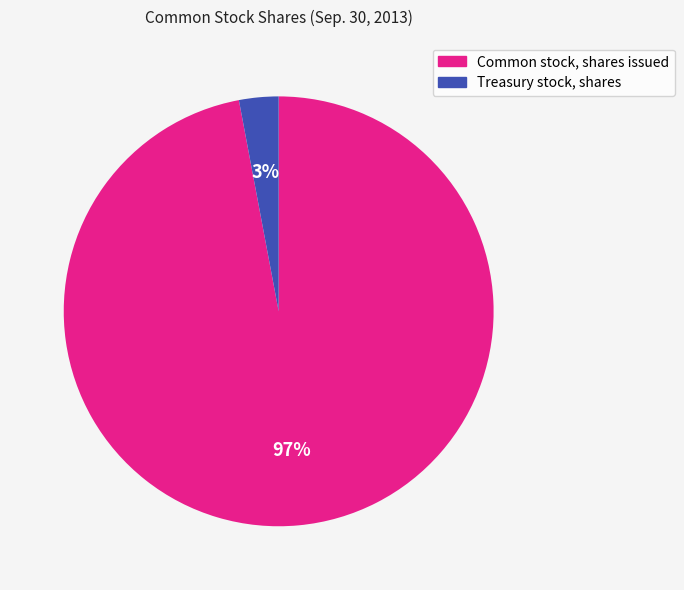

To the nearest percent, what is the average slice percentage?

50%